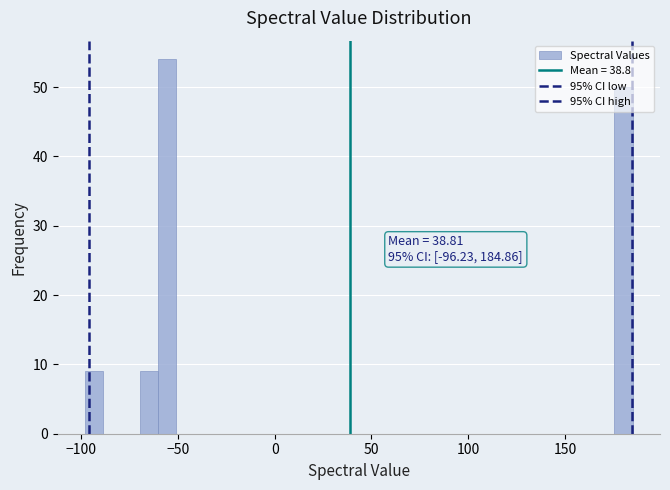

Read against the x-axis, roughly where is the centre of the tallest bar?

-55